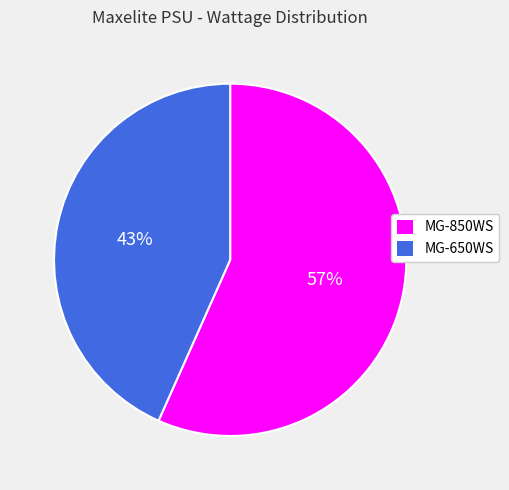

To the nearest percent, what is the average slice percentage?

50%